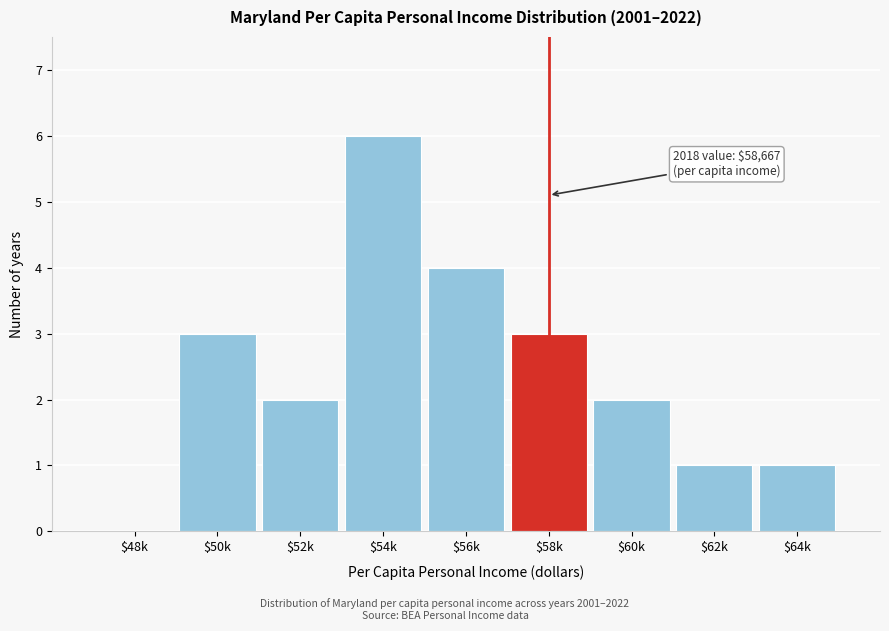

At which category does the chart reach its peak across all series?

$54k